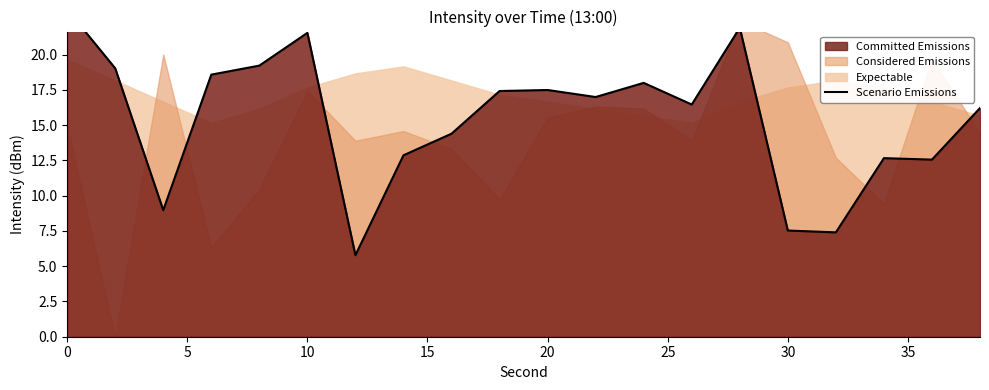

Does the chart have visible grid lines?

No